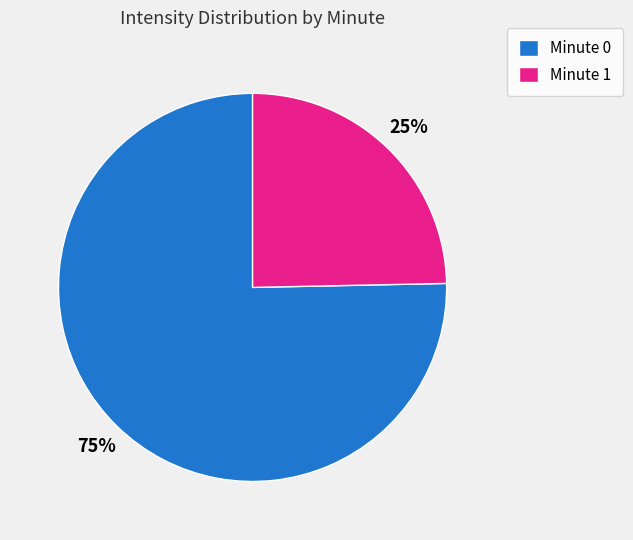

The Minute 1 slice represents 25% of the pie. True or false?

True